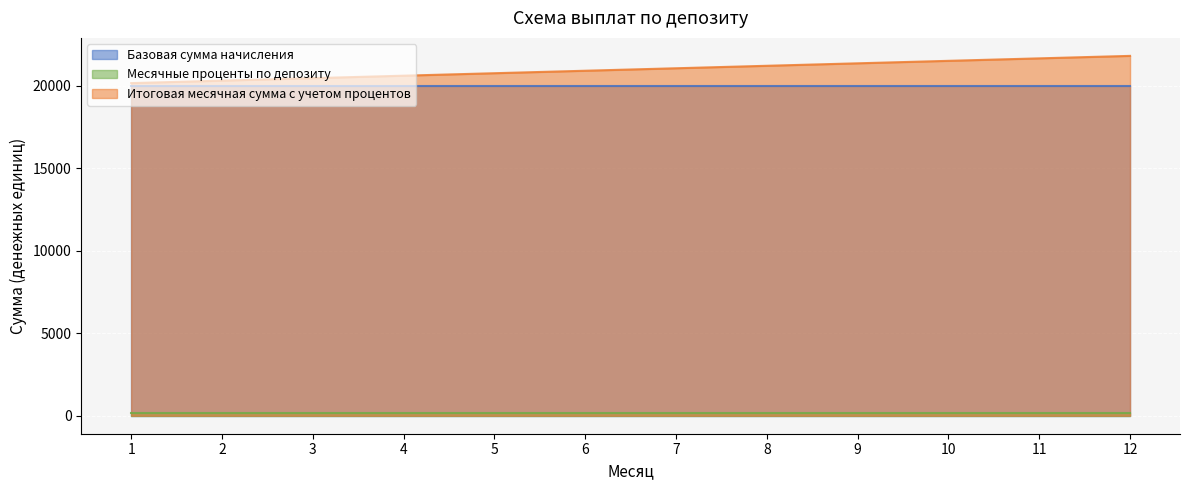

Reading left to right, extract all data points from this chart.

Базовая сумма начисления: 1=20000	2=20000	3=20000	4=20000	5=20000	6=20000	7=20000	8=20000	9=20000	10=20000	11=20000	12=20000
Месячные проценты по депозиту: 1=150	2=150	3=150	4=150	5=150	6=150	7=150	8=150	9=150	10=150	11=150	12=150
Итоговая месячная сумма с учетом процентов: 1=20150	2=20300	3=20450	4=20600	5=20750	6=20900	7=21050	8=21200	9=21350	10=21500	11=21650	12=21800